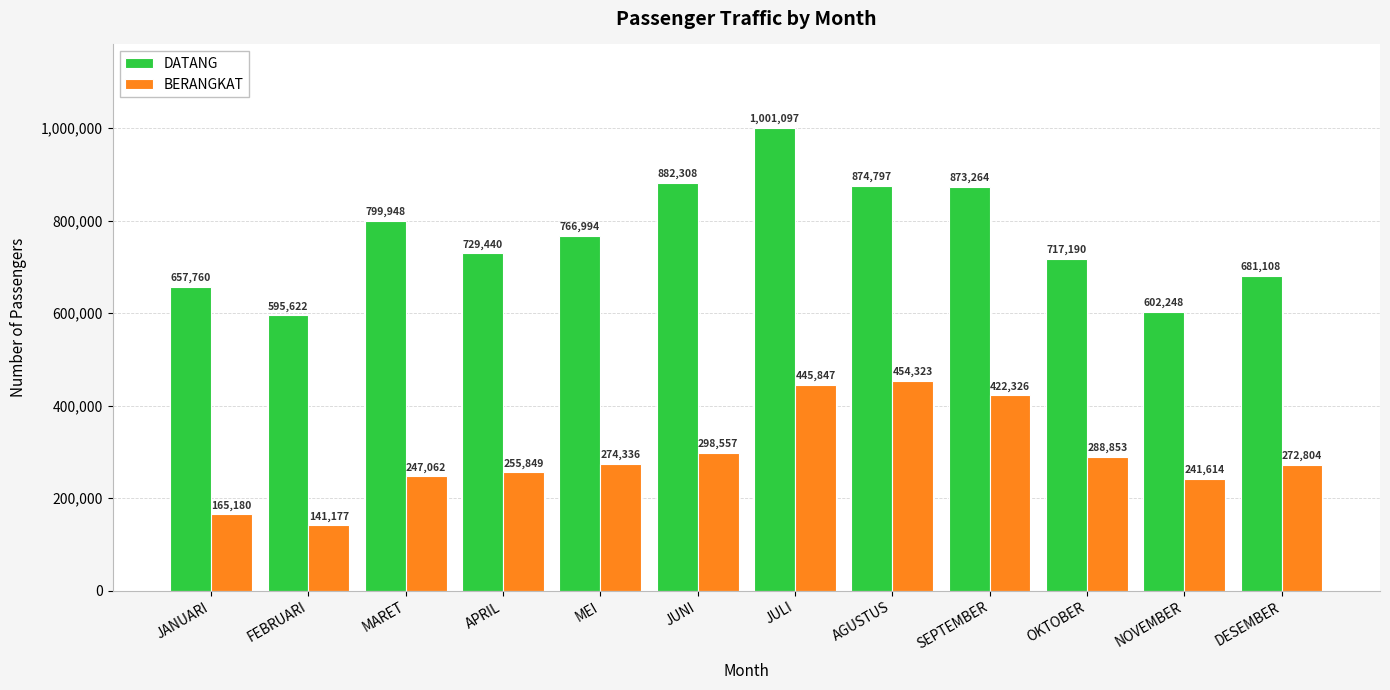

What is the sum of all BERANGKAT values?

3507928